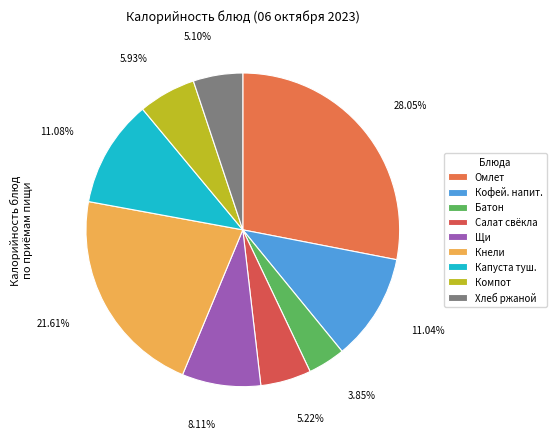

Rank the categories by value from lowest to highest.

Батон нарезной, Хлеб ржаной, Салат из свеклы, Компот из яблок, Щи из капусты, Кофейный напиток, Капуста тушенная, Кнели из кур с рисом, Омлет натуральный